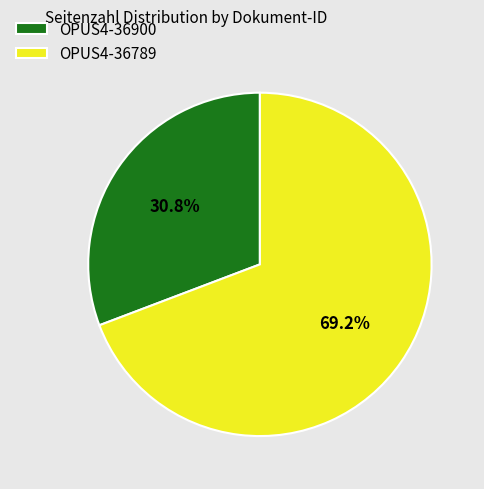

Rank the categories by value from lowest to highest.

OPUS4-36900, OPUS4-36789